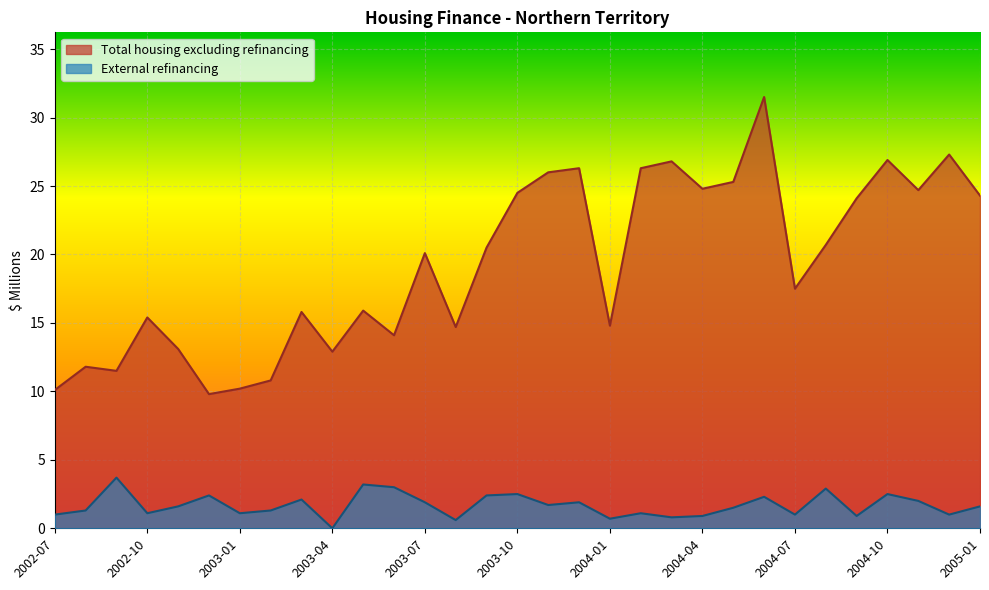

Which series changed the most between 2003-06 and 2004-06?

Total housing excluding refinancing